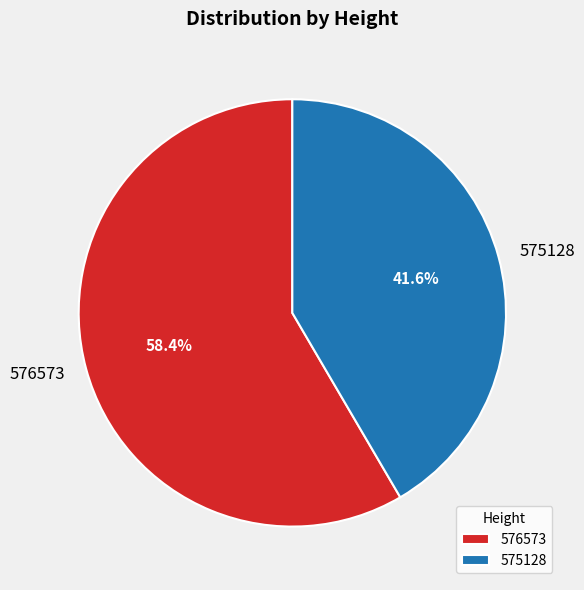

How much of the chart is everything except 575128?

58.4%